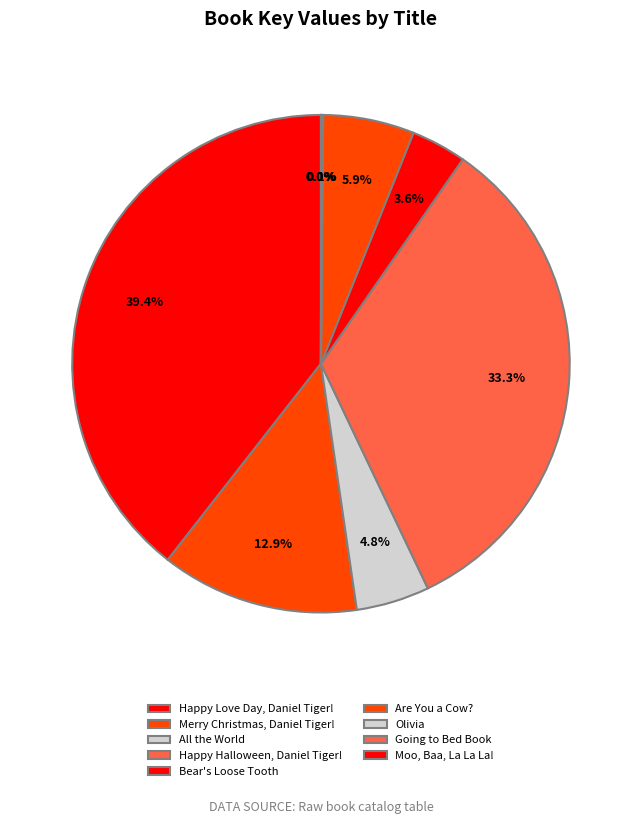

True or false: Going to Bed Book accounts for 1% of the total.

False